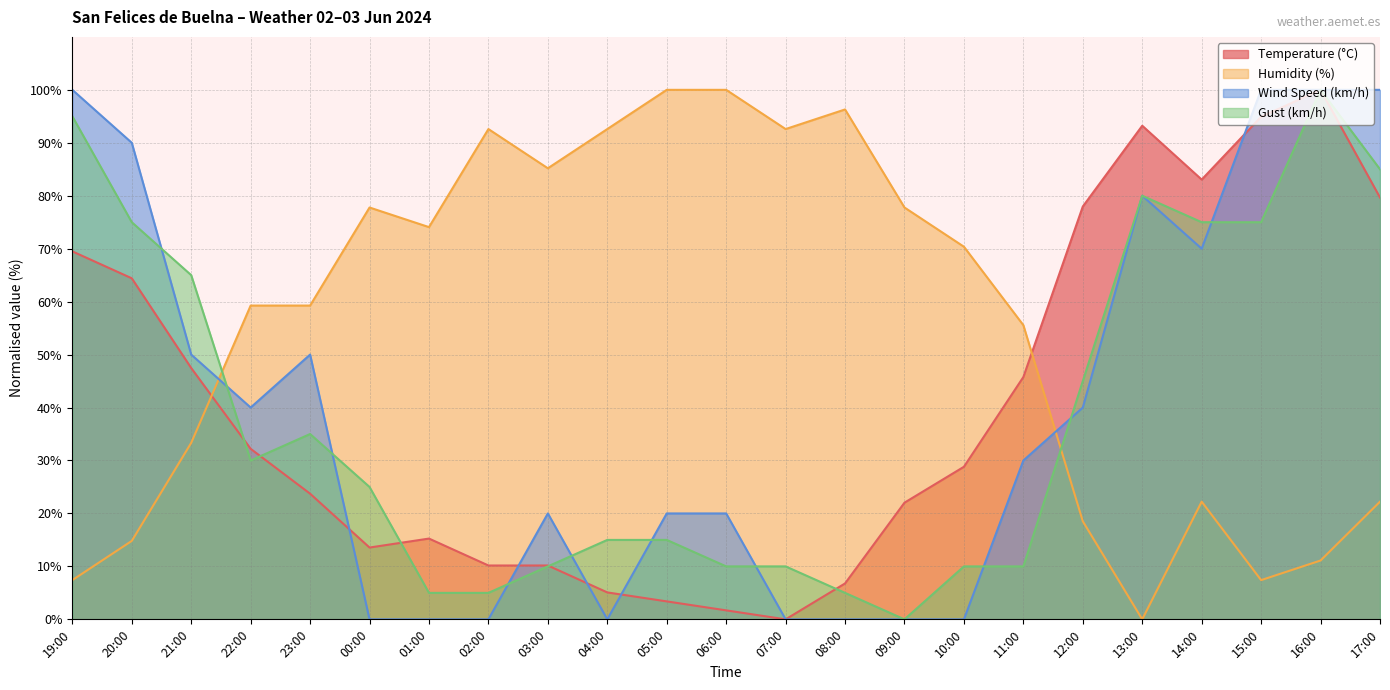

How many lines are shown in the chart?

4